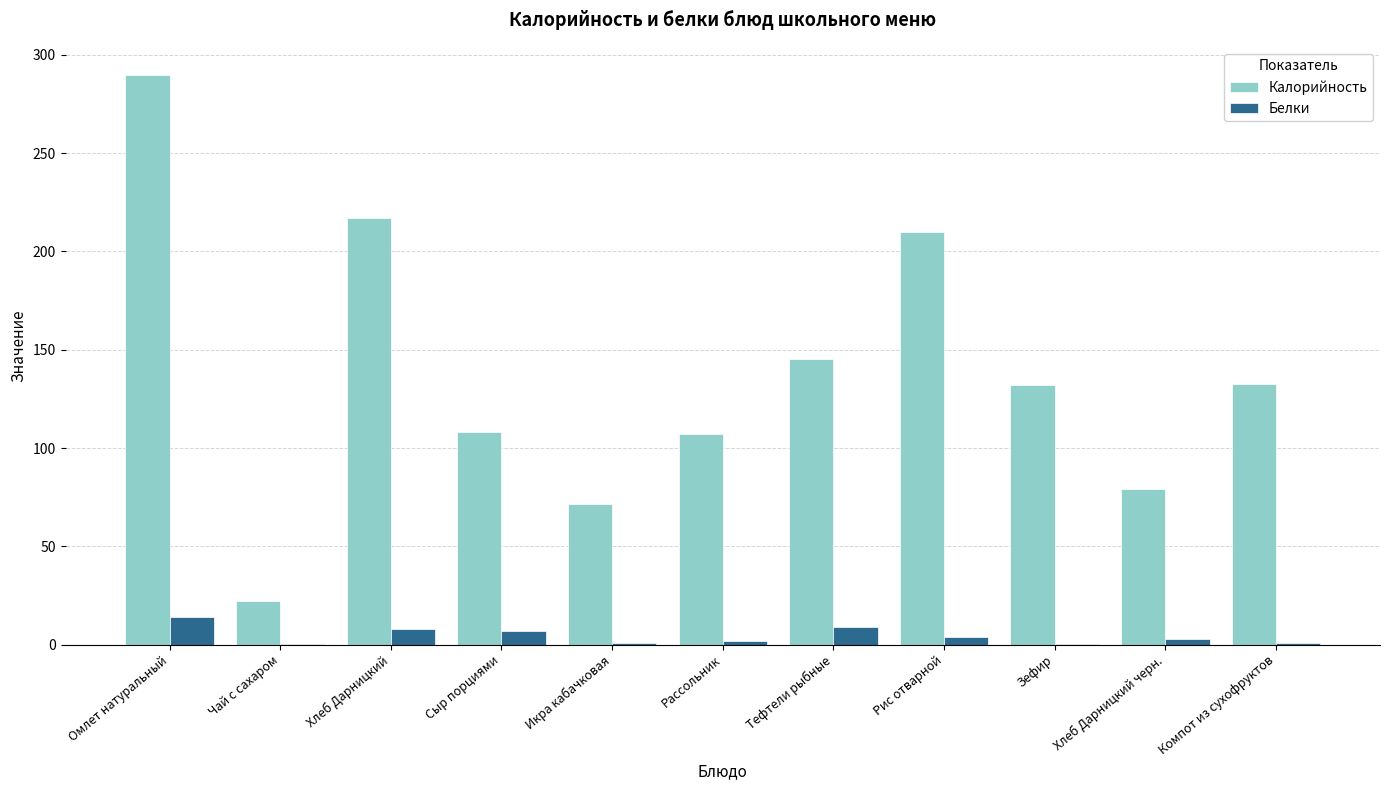

At which category does the chart reach its peak across all series?

Омлет натуральный